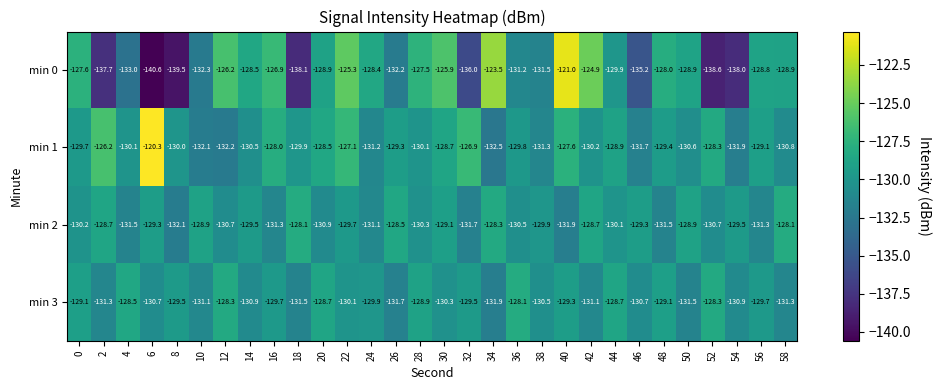

What is the maximum value shown in the chart?

-120.3